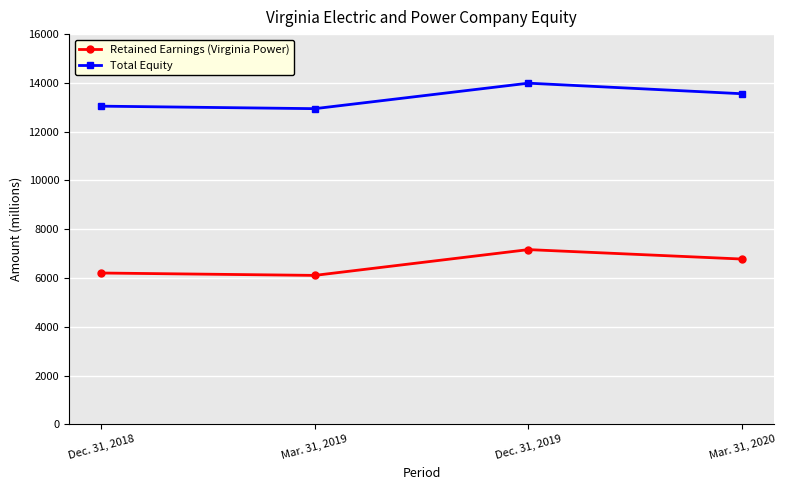

True or false: Retained Earnings (Virginia Power) and Total Equity cross at least once.

False